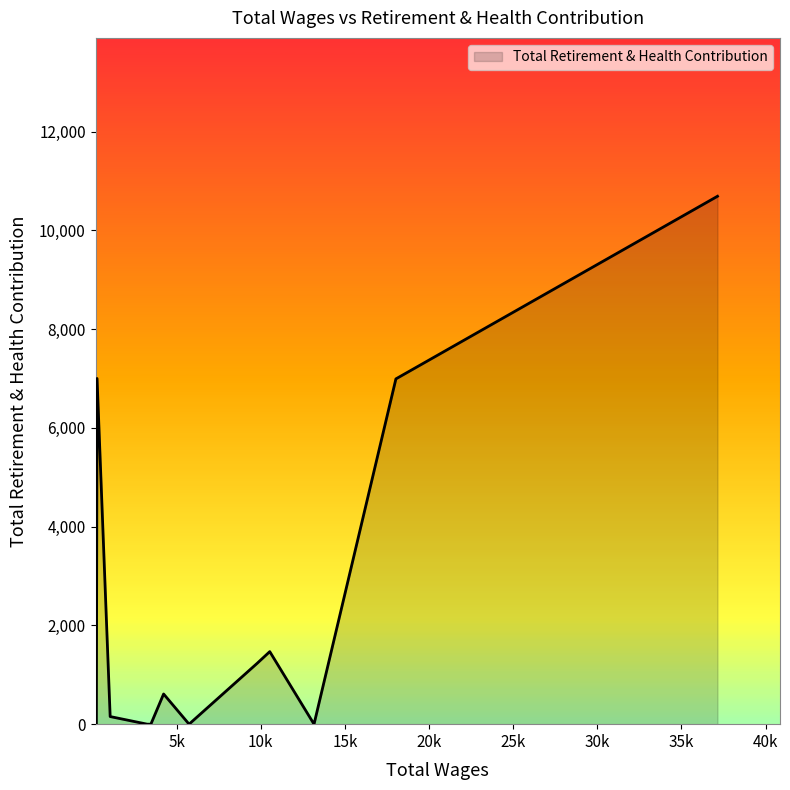

How many distinct data groups are displayed?

1